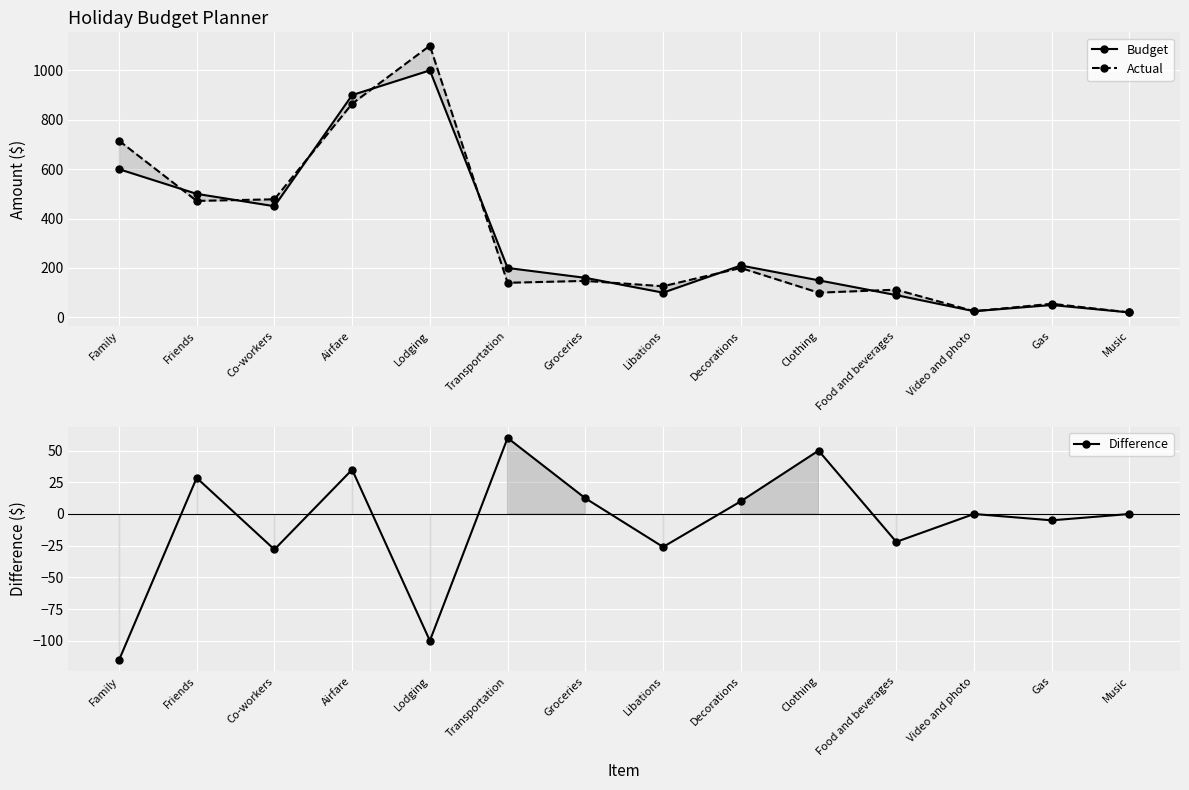

Which series has the widest spread of values?

Actual